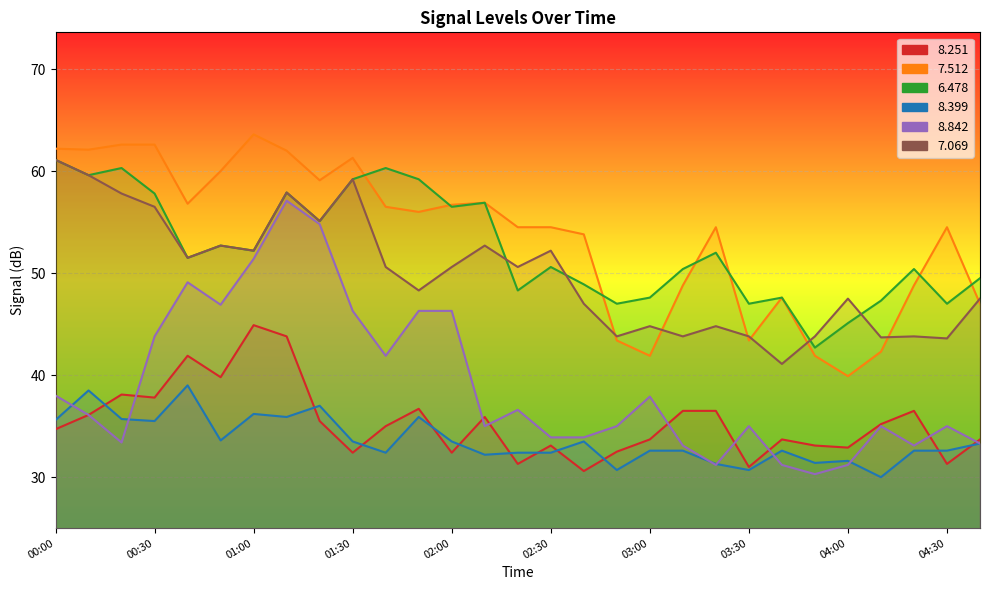

At which label does   7.512 reach its peak?

01:00